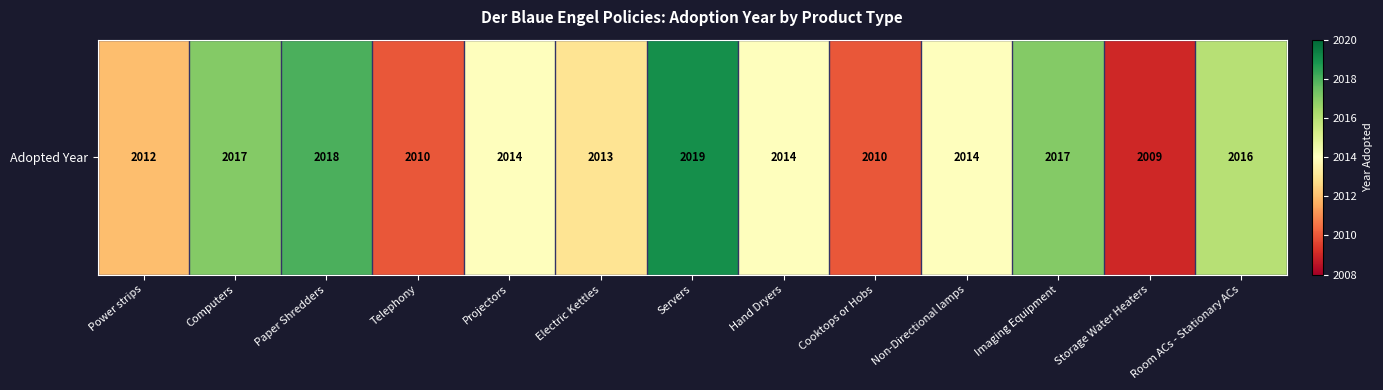

At which category does the chart reach its peak across all series?

Servers